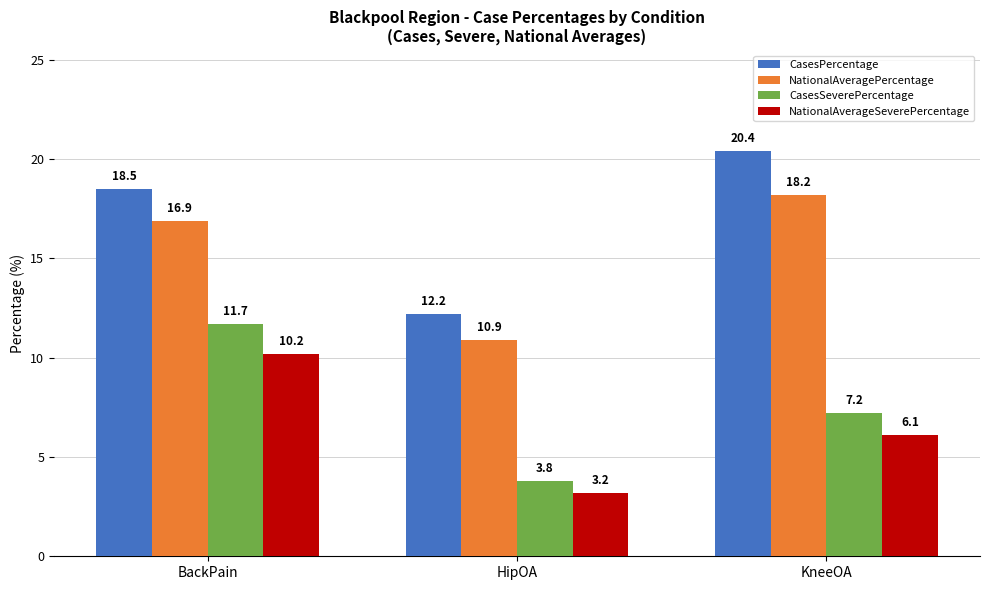

Are the bars grouped side by side (vs. stacked)?

Yes